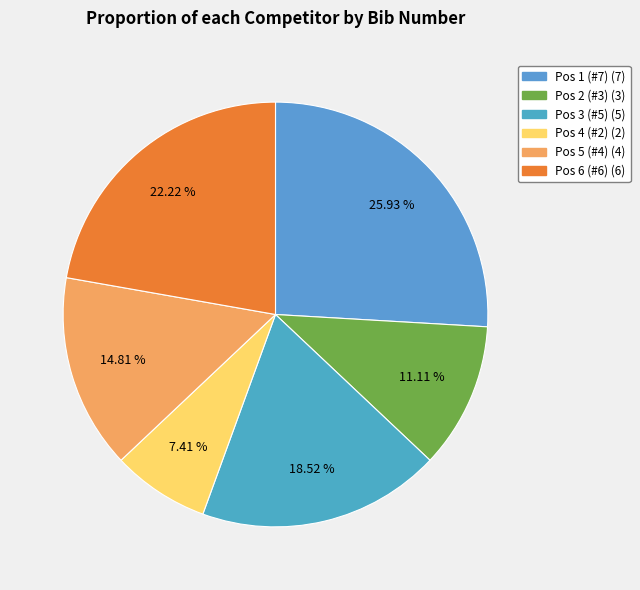

Approximately how many times larger is the value at Pos 1 (#7) compared to Pos 6 (#6)?

1.2